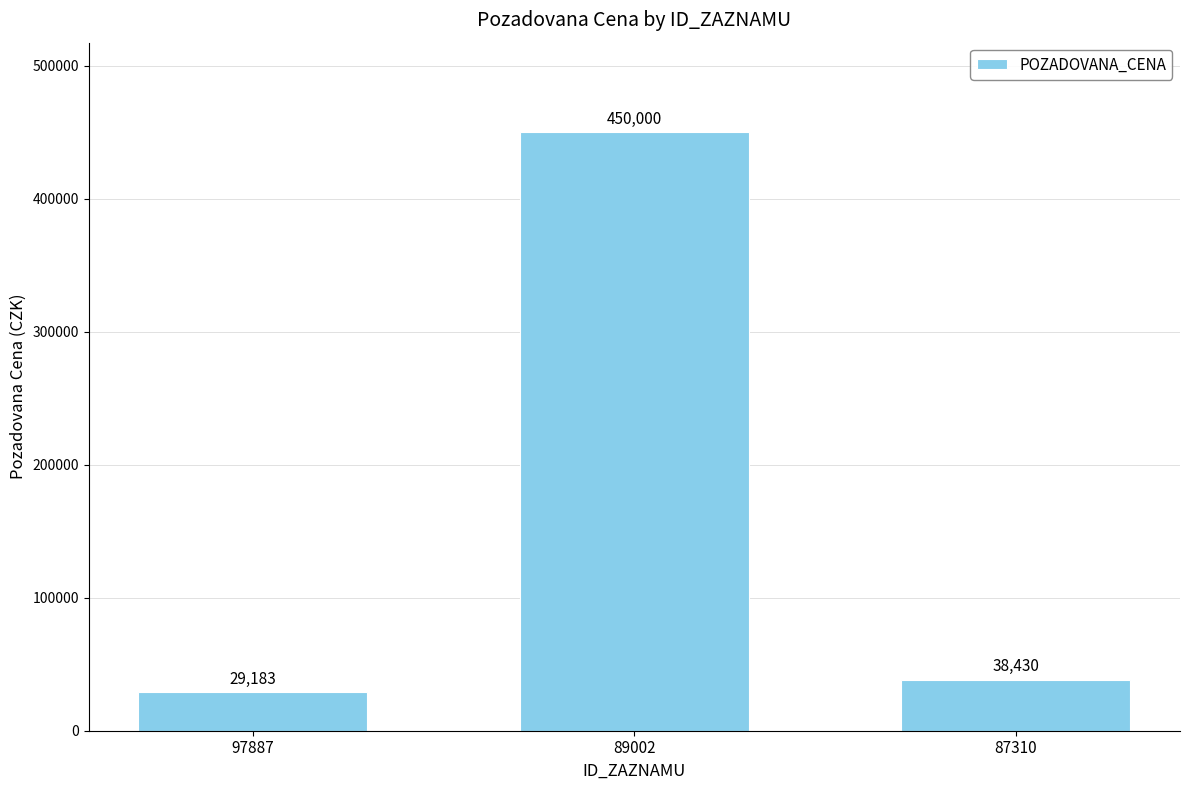

True or false: the data shows 11740 at 87310.

False